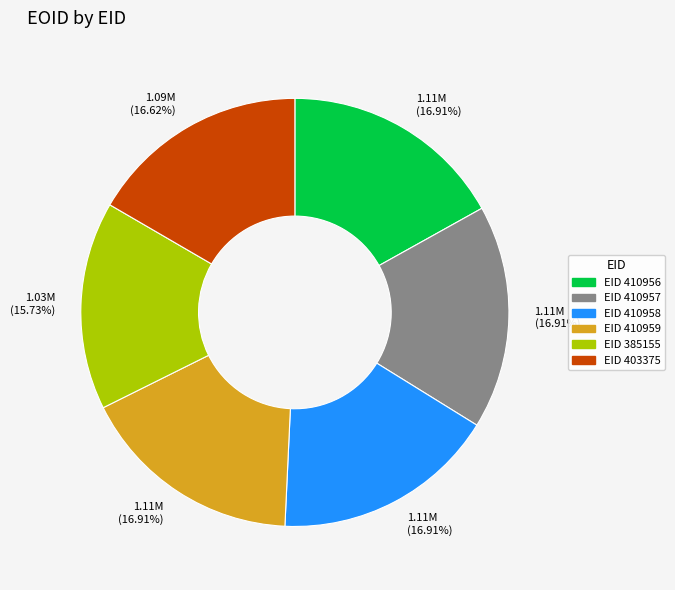

Is there any slice that represents more than half of the pie?

No